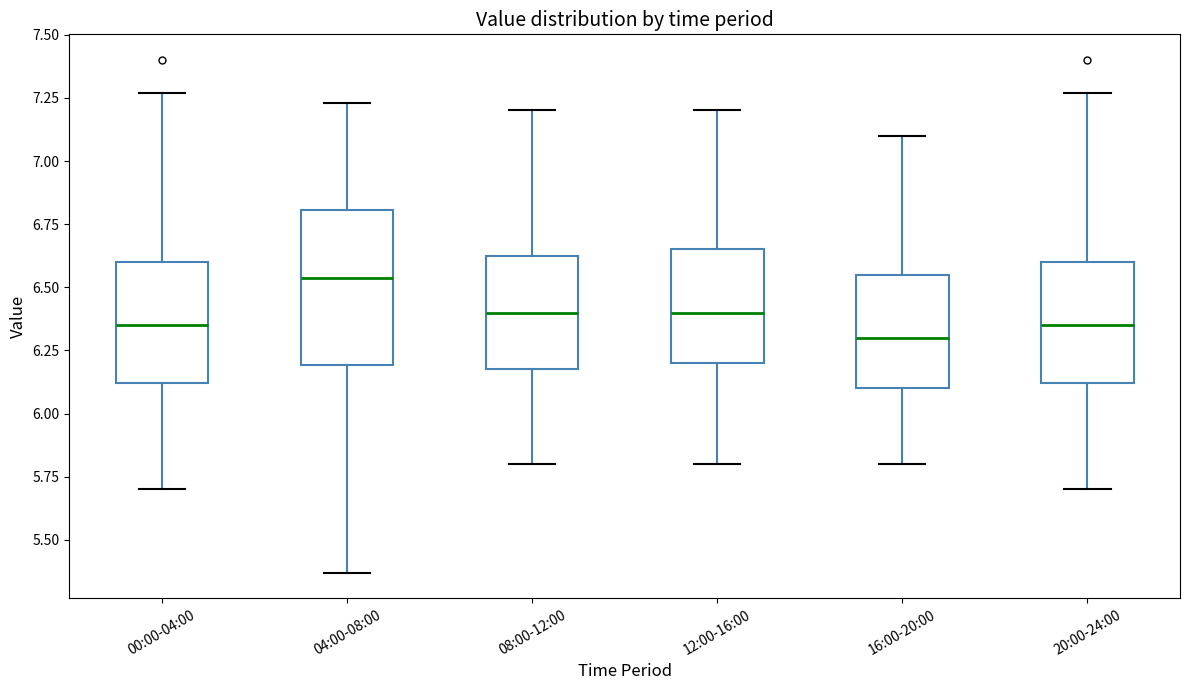

Reading left to right, transcribe this box plot: for each box, give where its median line is, the range the box spans, and where its two whiskers end, as read against the y-axis. The values are not printed on the chart, so give them approximately, as read against the axis.

00:00-04:00: median 6.35, box 6.10 to 6.60, whiskers 5.70 to 7.25
04:00-08:00: median 6.55, box 6.20 to 6.80, whiskers 5.35 to 7.25
08:00-12:00: median 6.40, box 6.20 to 6.65, whiskers 5.80 to 7.20
12:00-16:00: median 6.40, box 6.20 to 6.65, whiskers 5.80 to 7.20
16:00-20:00: median 6.30, box 6.10 to 6.55, whiskers 5.80 to 7.10
20:00-24:00: median 6.35, box 6.10 to 6.60, whiskers 5.70 to 7.25